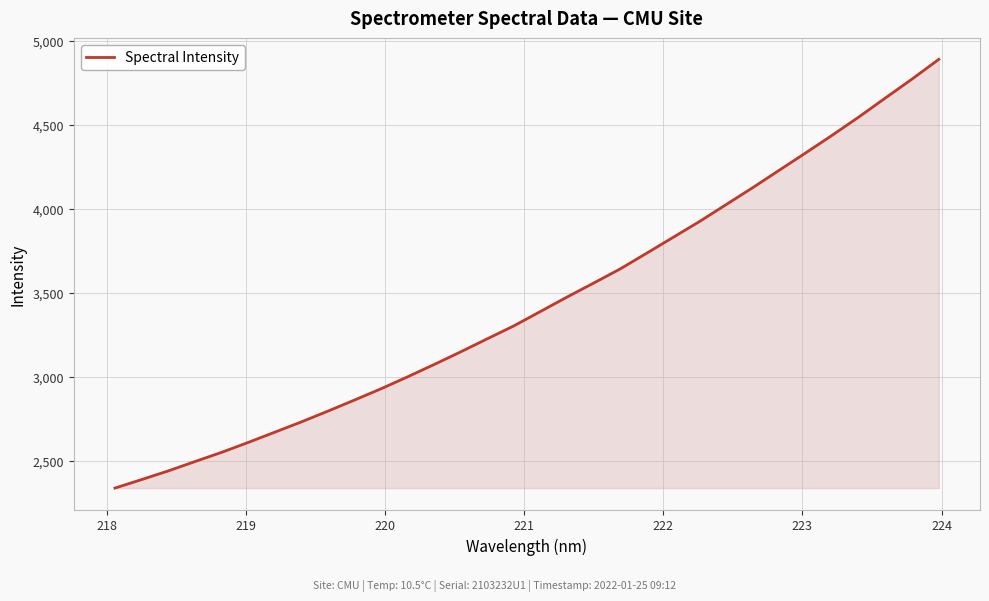

What is the greatest value displayed?

4890.2